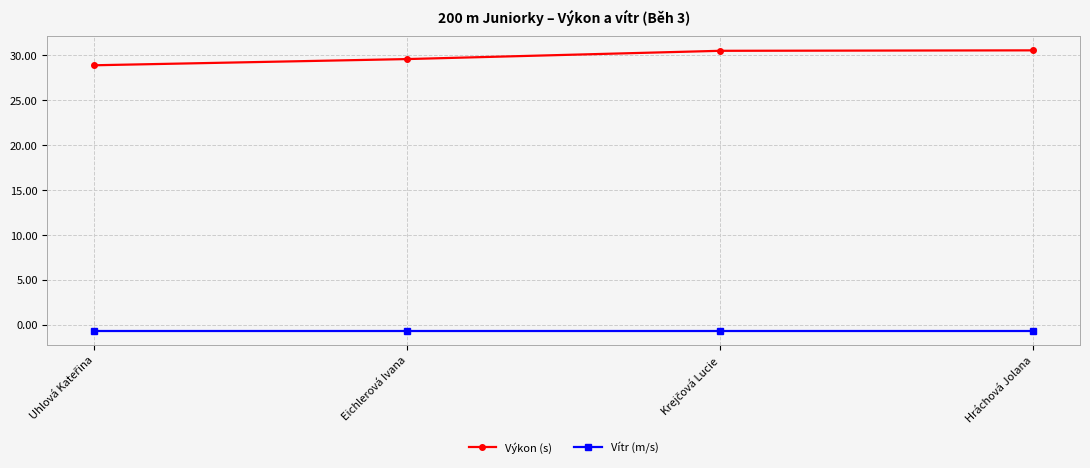

At how many categories does at least one series exceed 28?

4